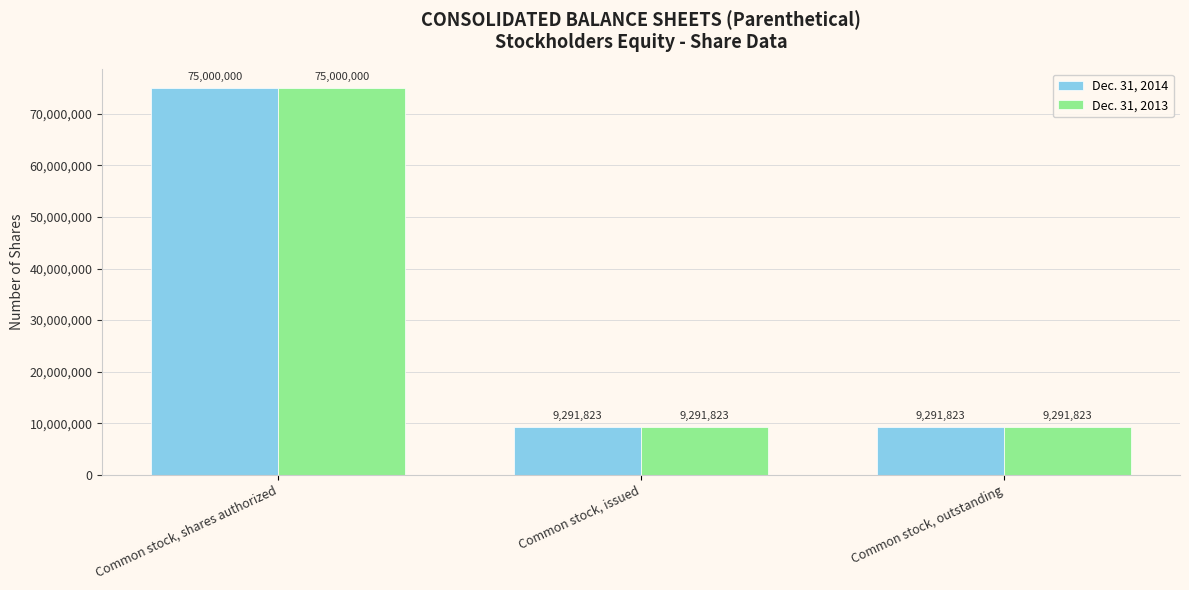

The Dec. 31, 2014 series shows 12526322 at Common stock, outstanding. True or false?

False